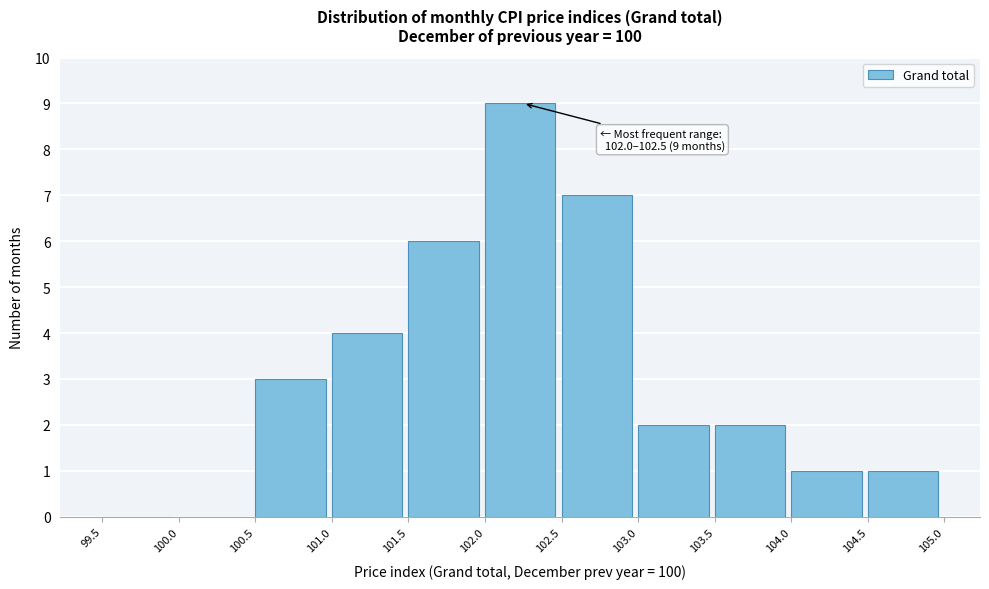

Over which range of the x-axis is the bar tallest?

102.0 to 102.5